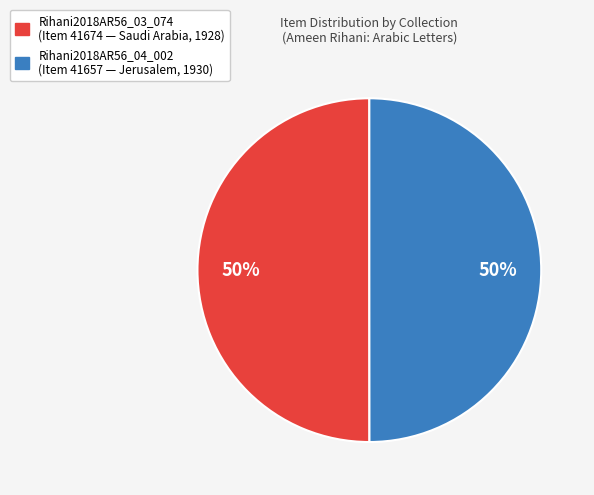

True or false: Rihani2018AR56_04_002 accounts for 50% of the total.

True